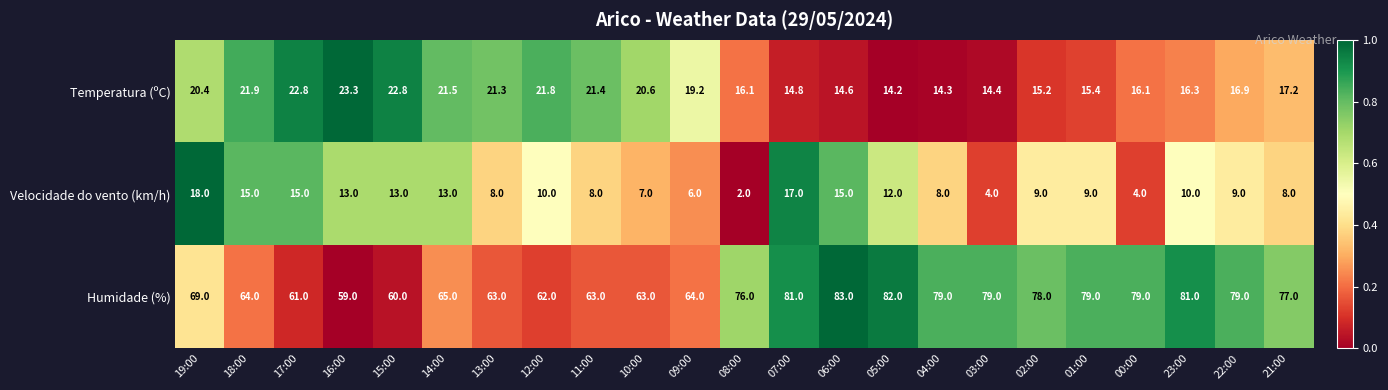

Read the Humidade (%) value at 17:00.

61.0